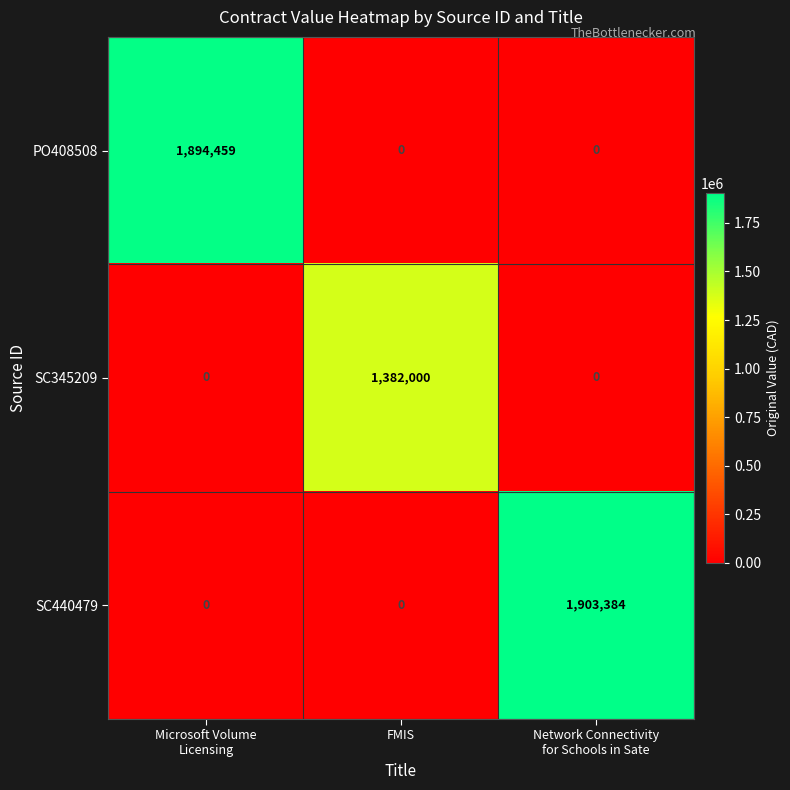

How many SC345209 values are between 0 and 1382000?

3